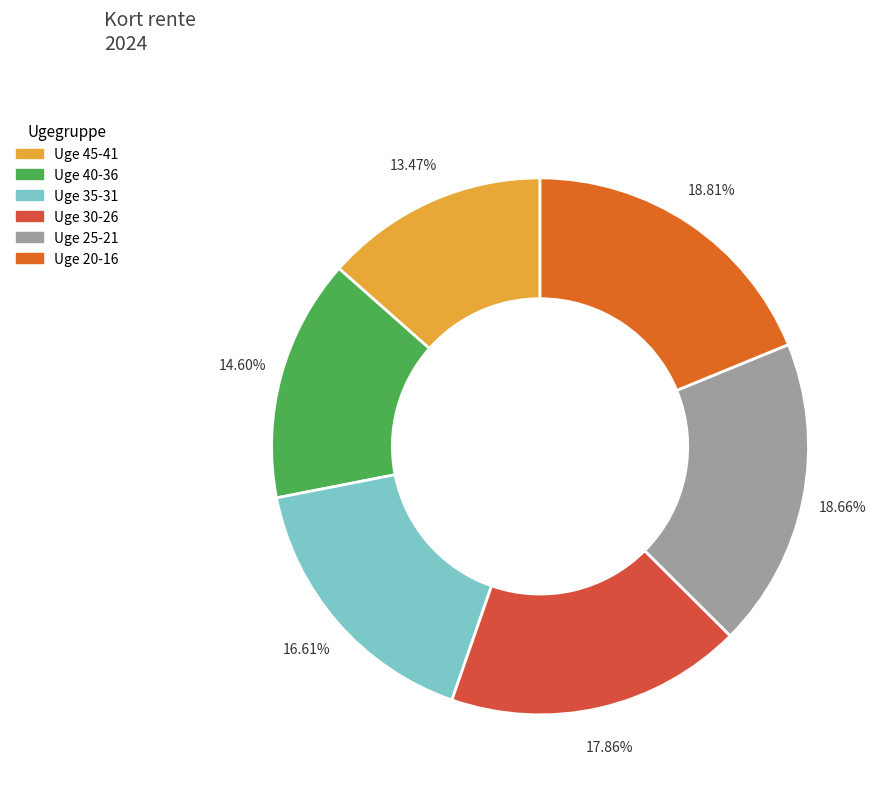

Does any single category account for the majority?

No